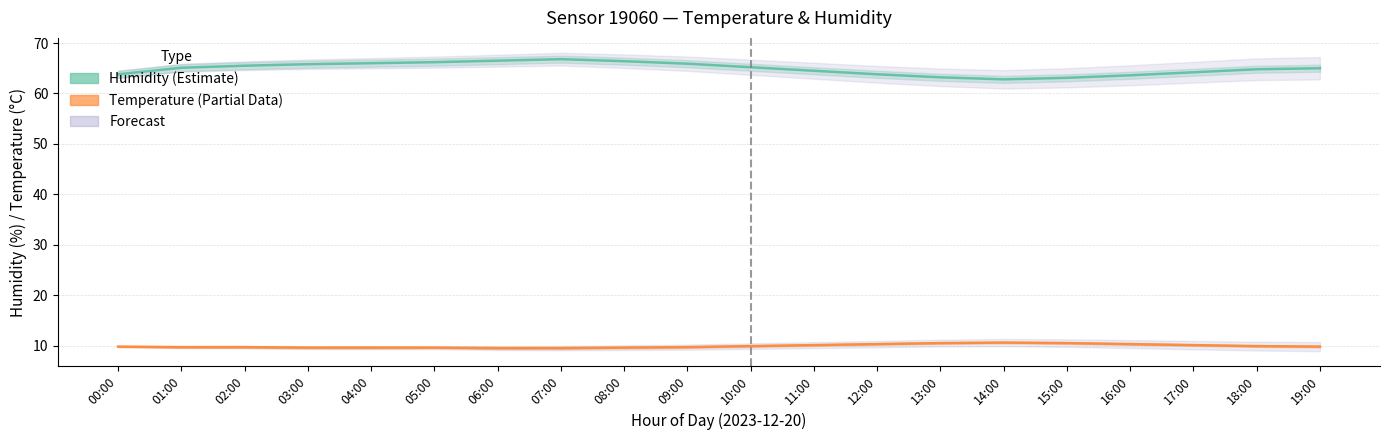

Between 07:00 and 18:00, which series saw the biggest shift?

Humidity (Estimate)